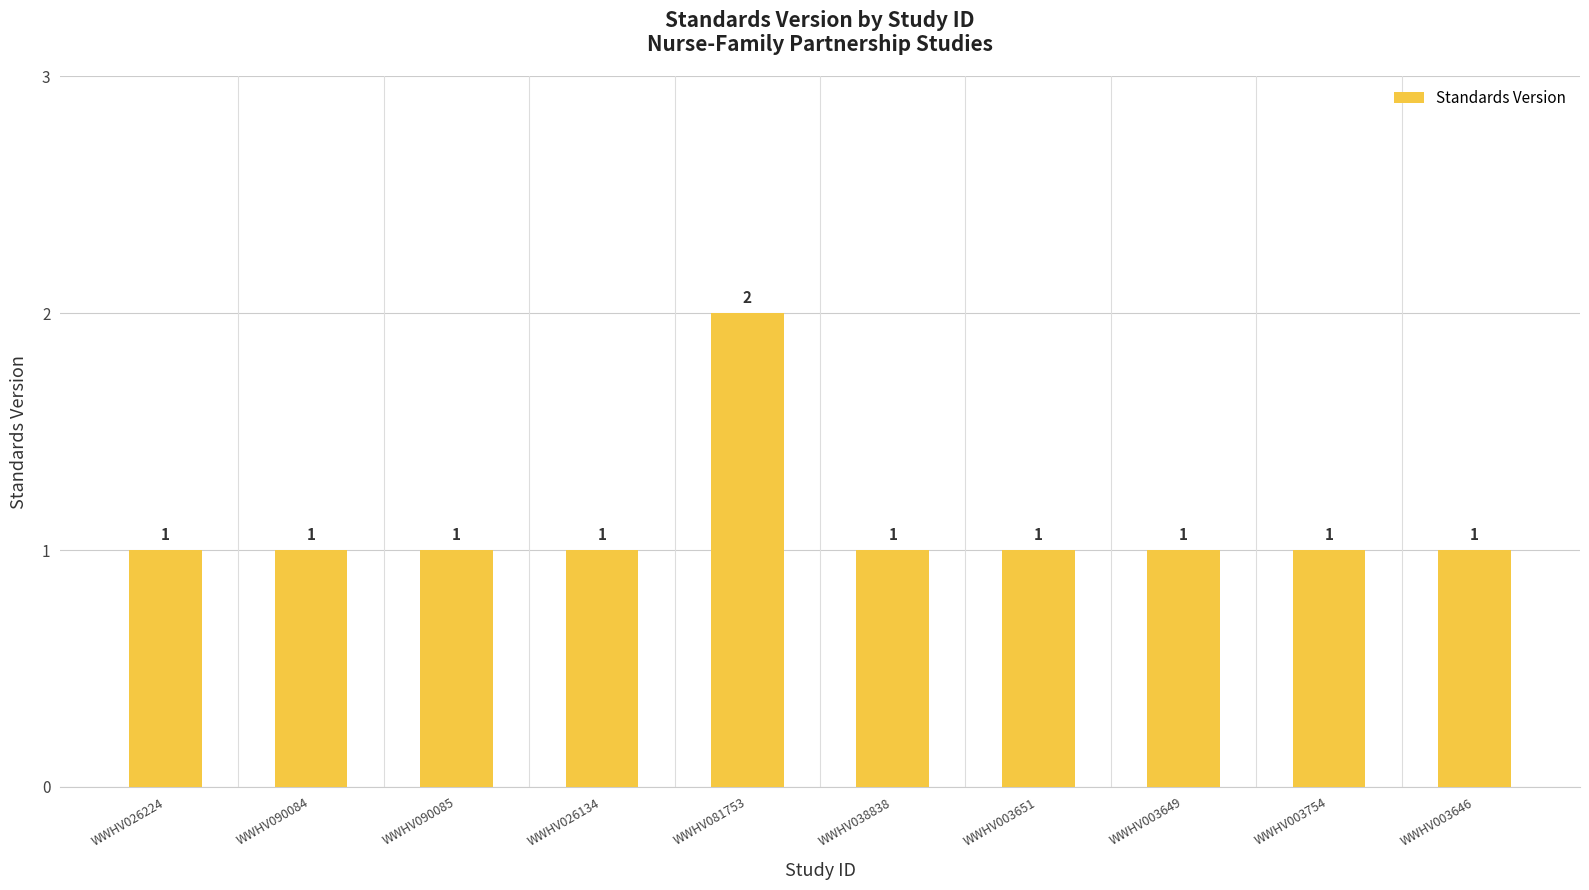

True or false: the data shows 2 at WWHV026224.

False